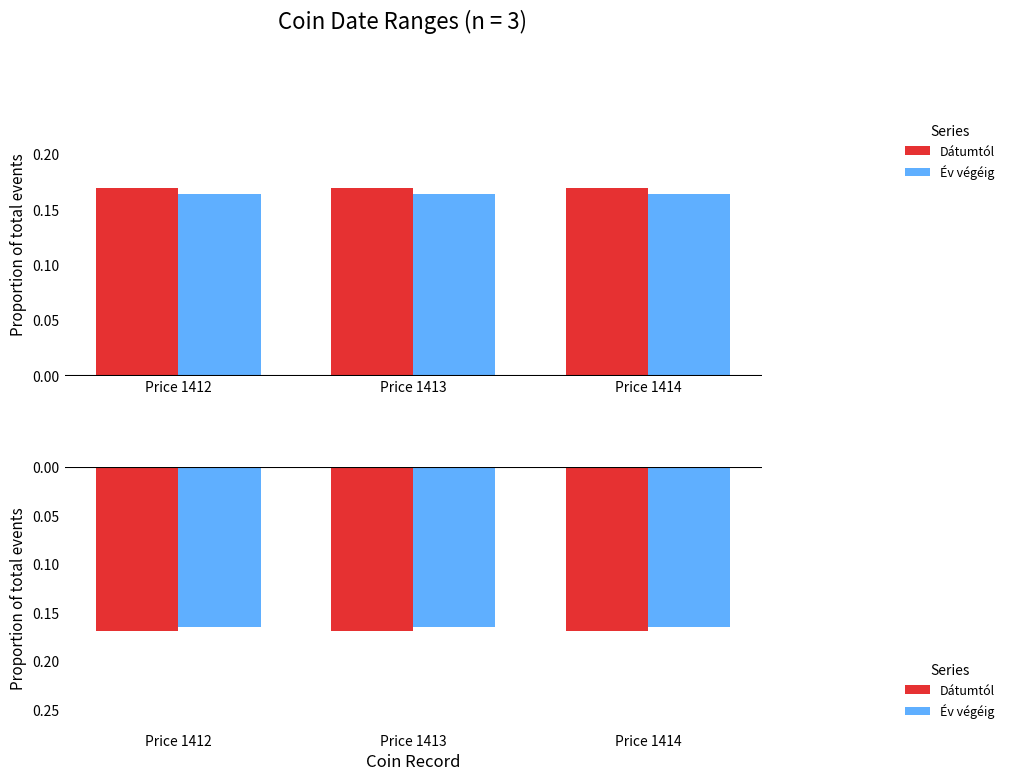

What are all the series names shown in the legend?

Dátumtól, Év végéig